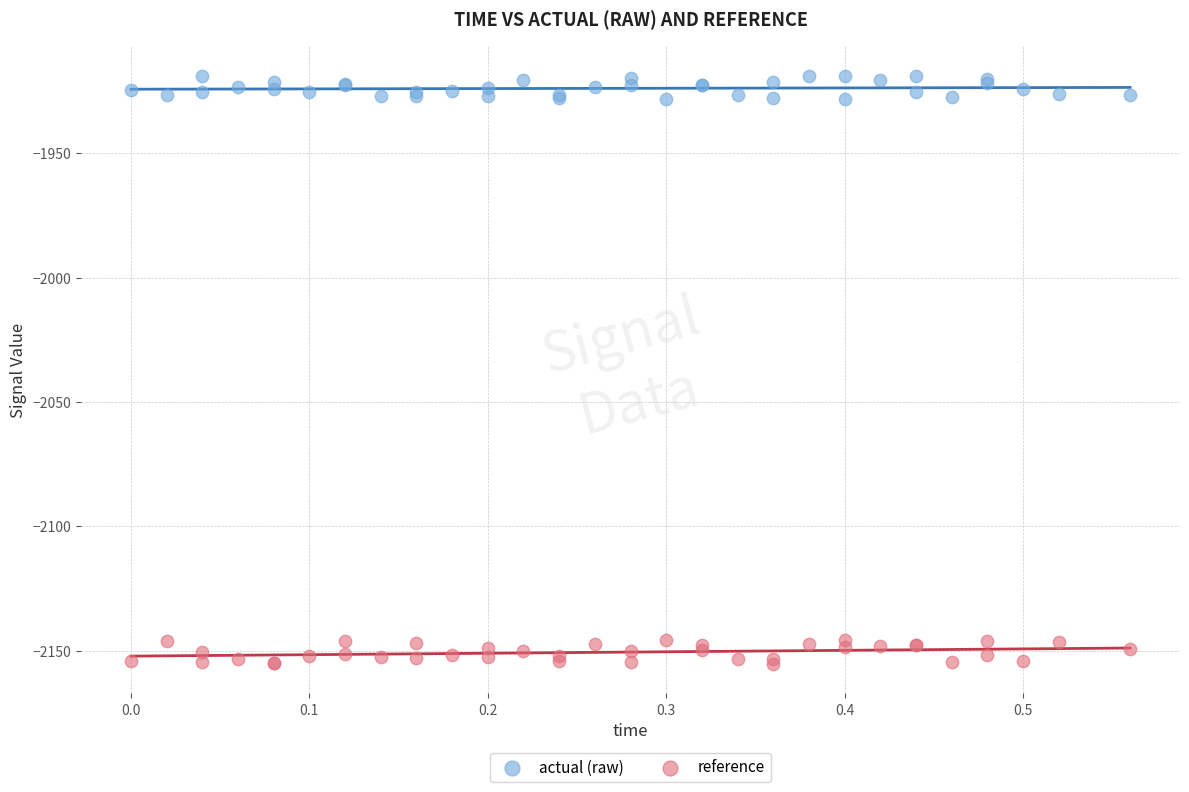

Which series reaches the maximum Y coordinate?

actual (raw)